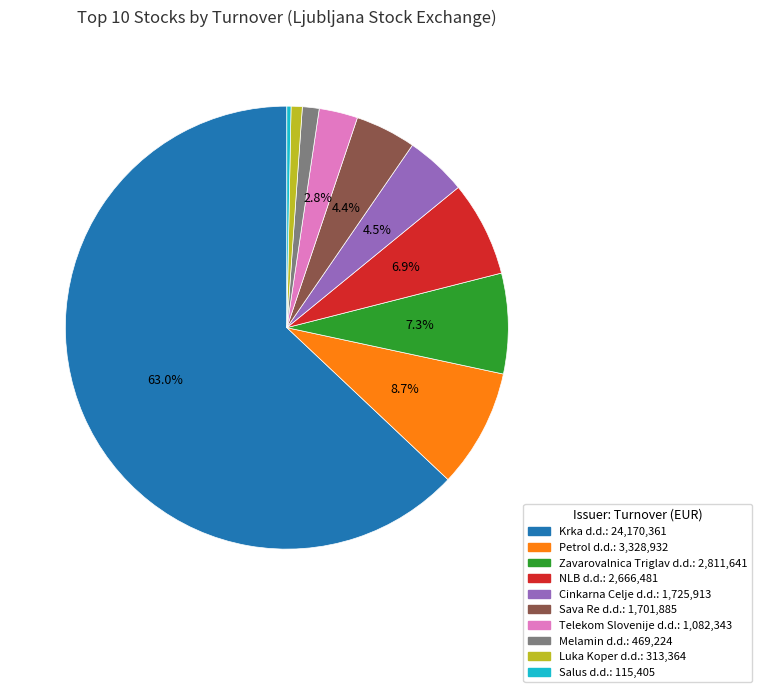

Which category has the biggest portion of the pie?

Krka d.d.